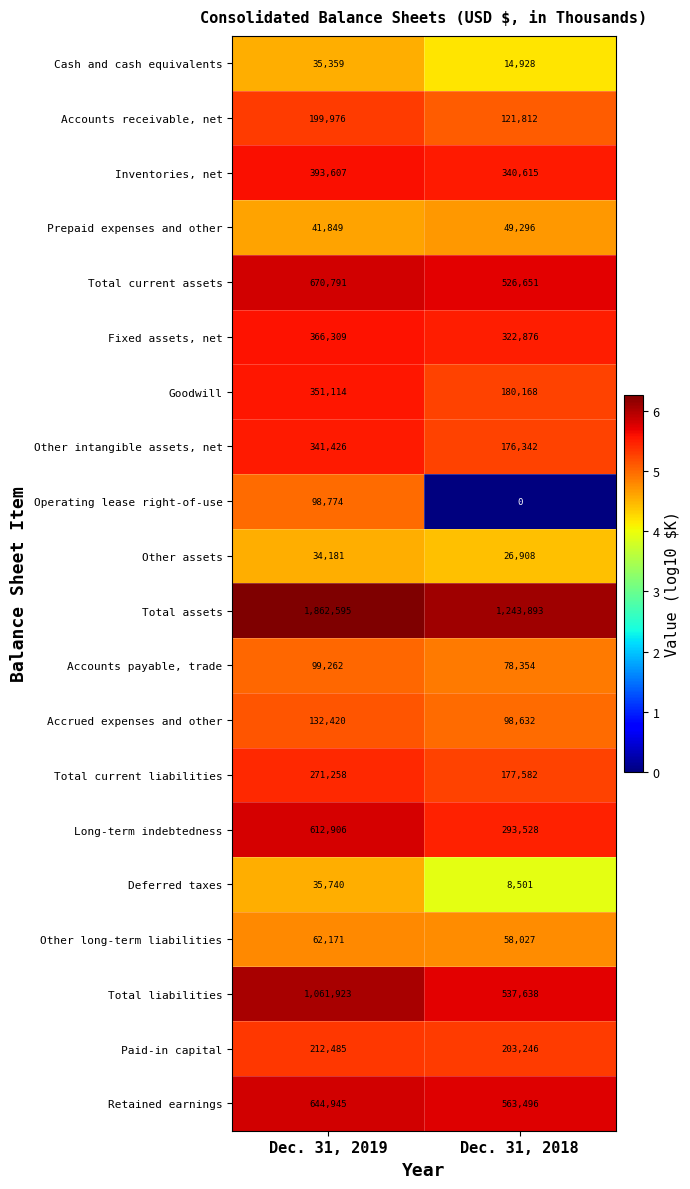

Is it true that Other assets equals 42300 at Dec. 31, 2018?

False